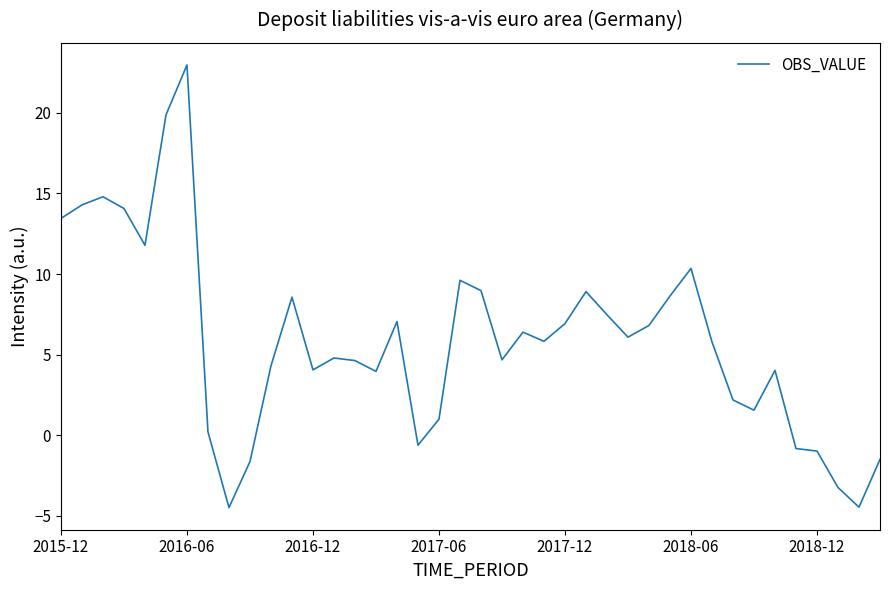

What is the greatest value displayed?

23.0